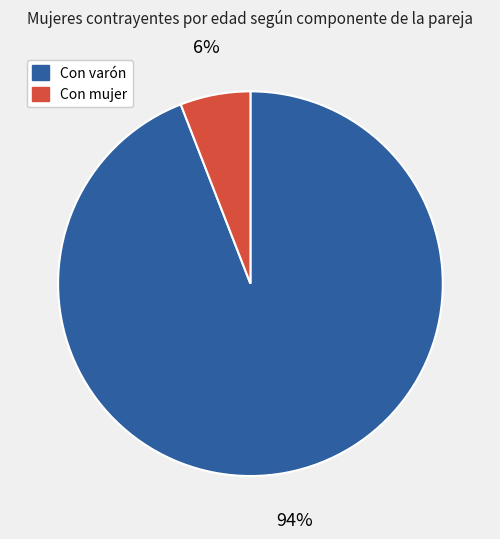

The Con mujer slice represents 6% of the pie. True or false?

True